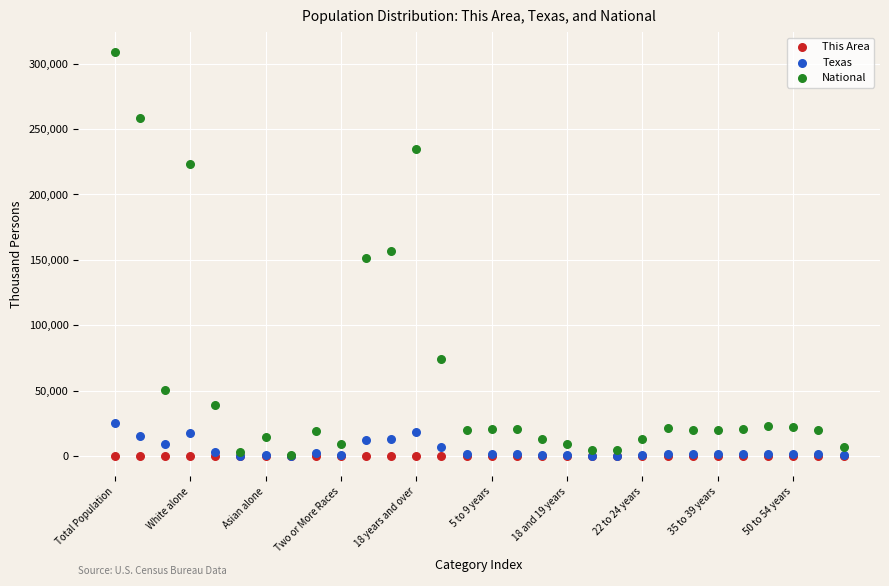

Which series has the widest spread of Y values?

National